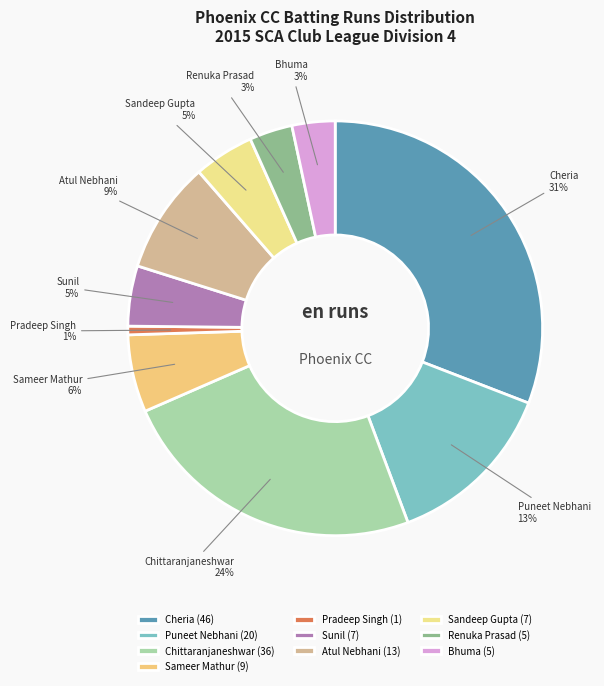

Count the number of slices in the pie.

10